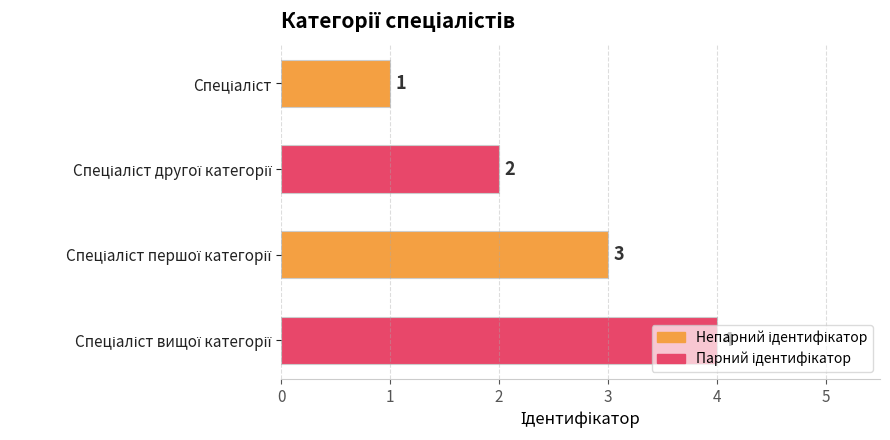

Count the values in the range 2 to 4.

3